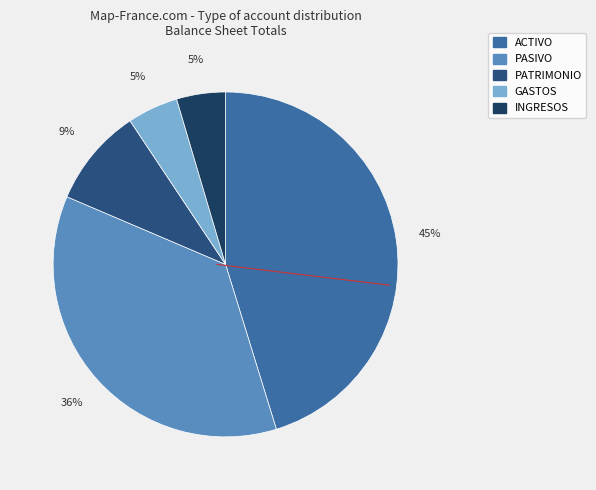

How much of the chart is everything except PATRIMONIO?

90.8%